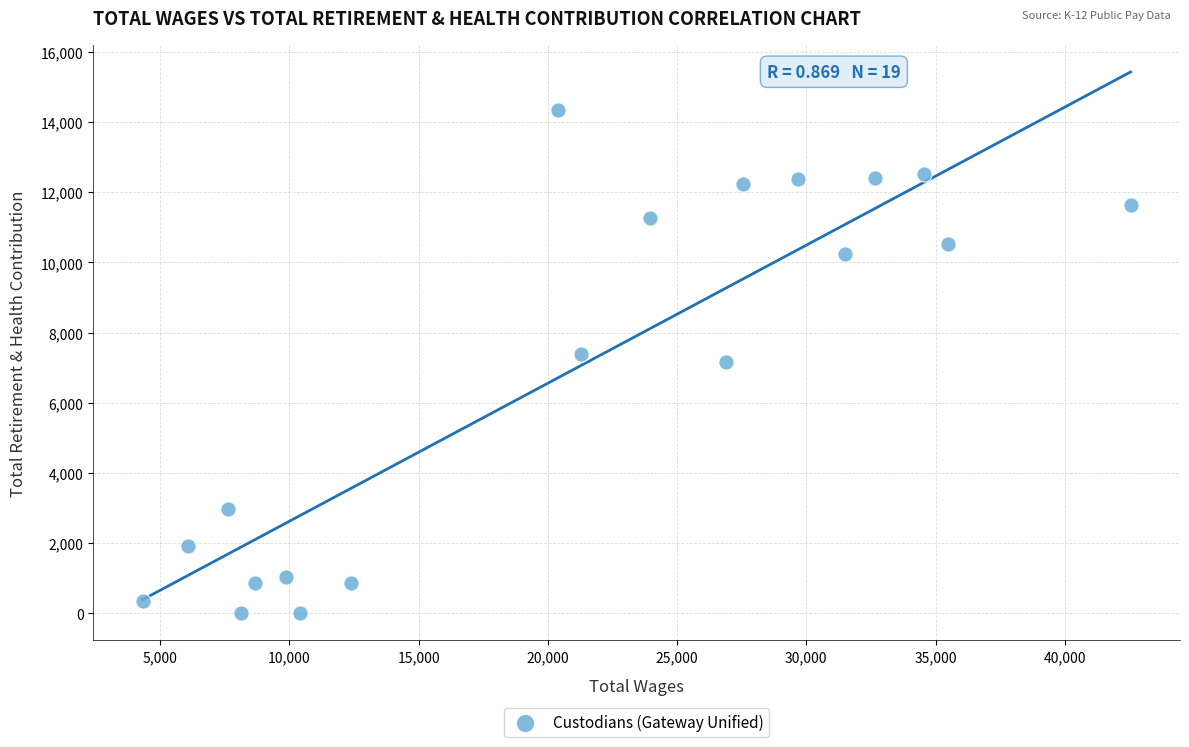

What is the range of X values (max minus min)?

38216